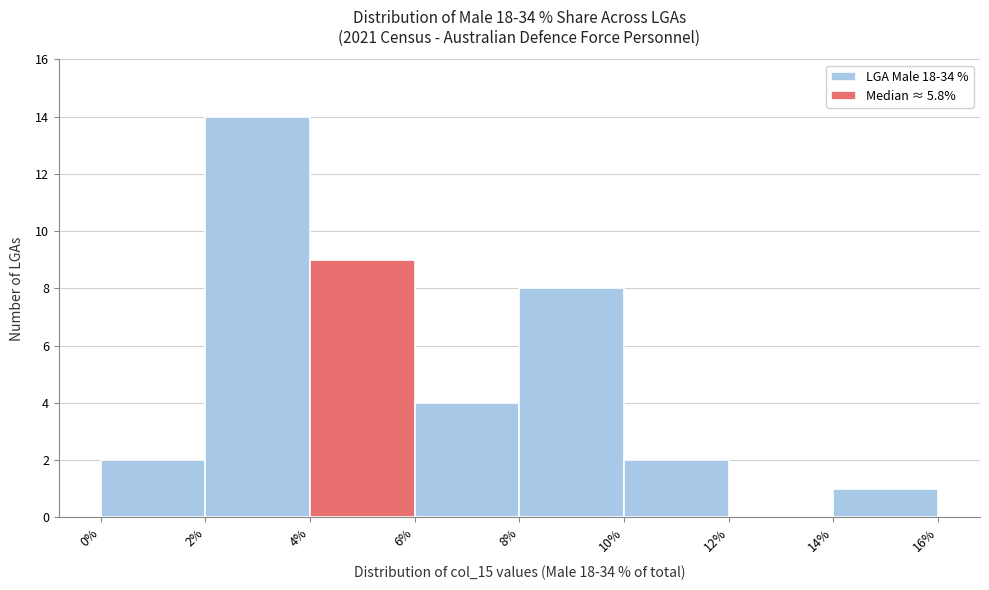

Over which range of the x-axis is the bar tallest?

2% to 4%